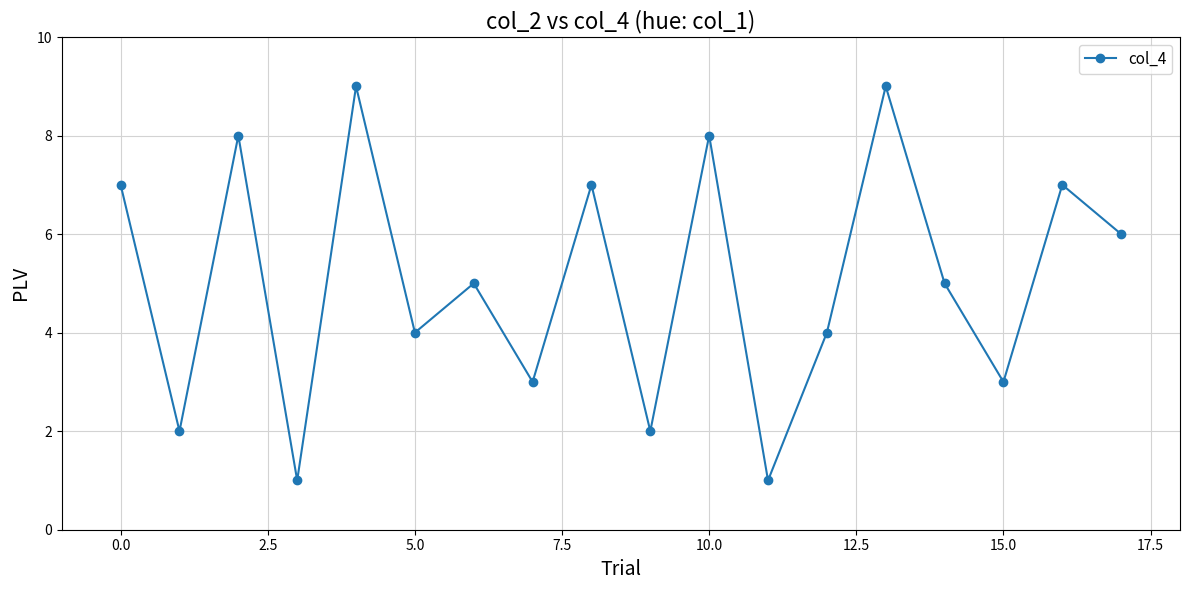

How many distinct data groups are displayed?

1